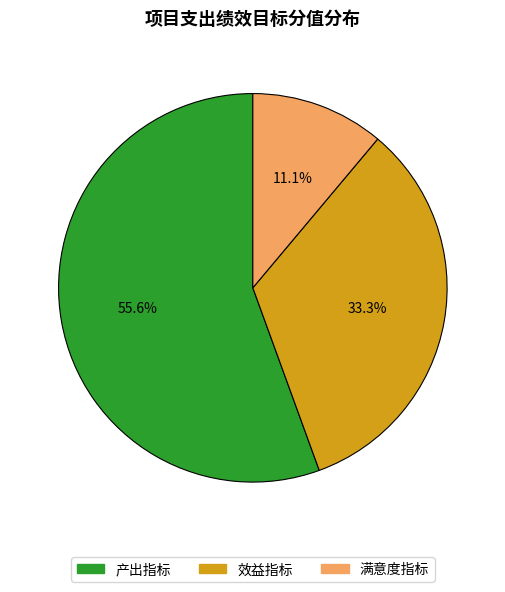

To the nearest percent, what is the combined percentage of 产出指标 and 效益指标?

89%